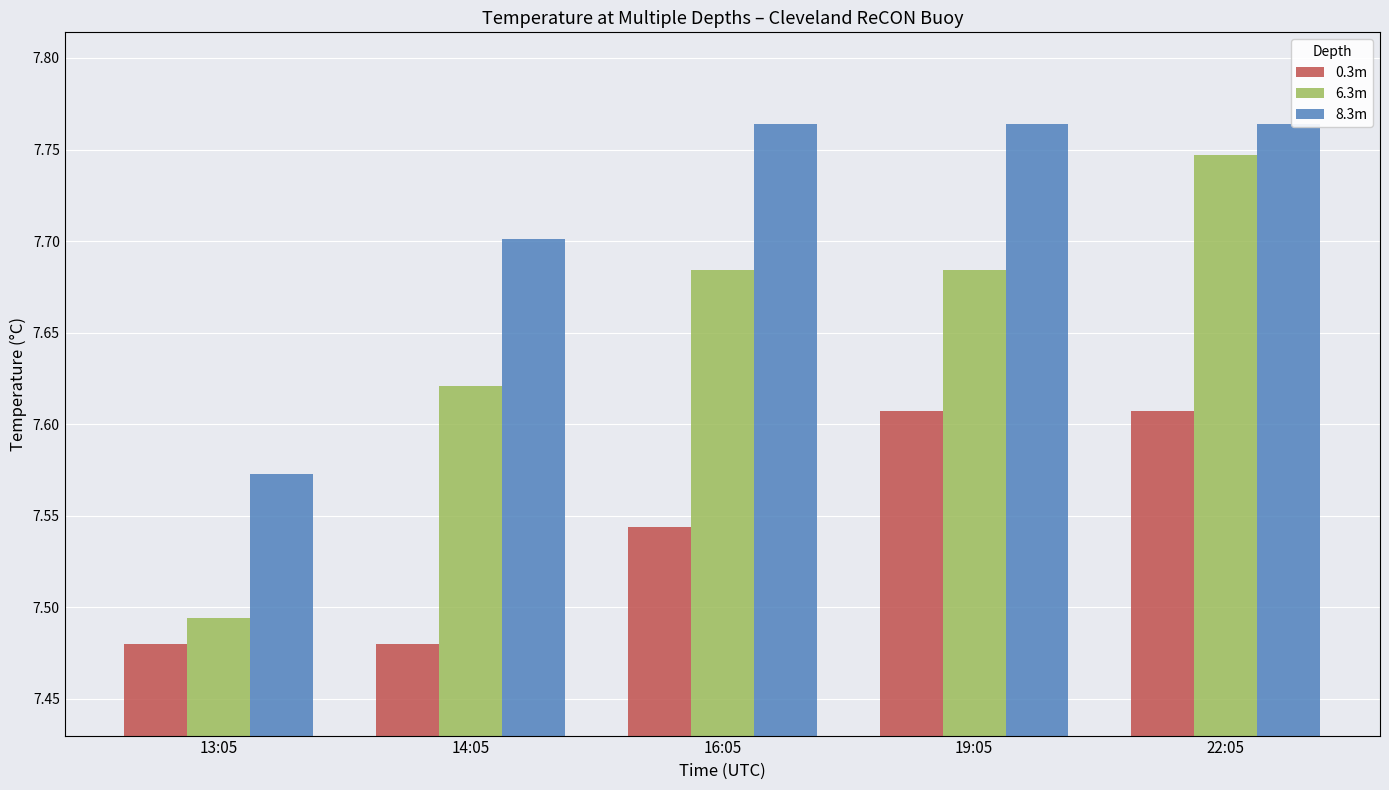

Rank the series by their maximum value, from lowest to highest.

0.3m, 6.3m, 8.3m